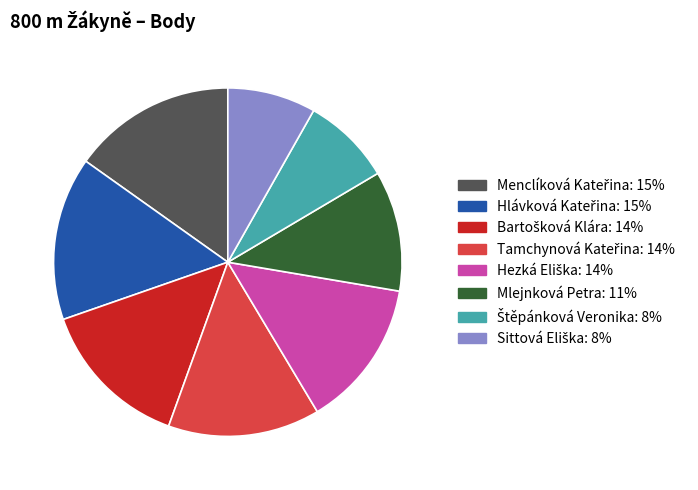

The Mlejnková Petra slice represents 11% of the pie. True or false?

True